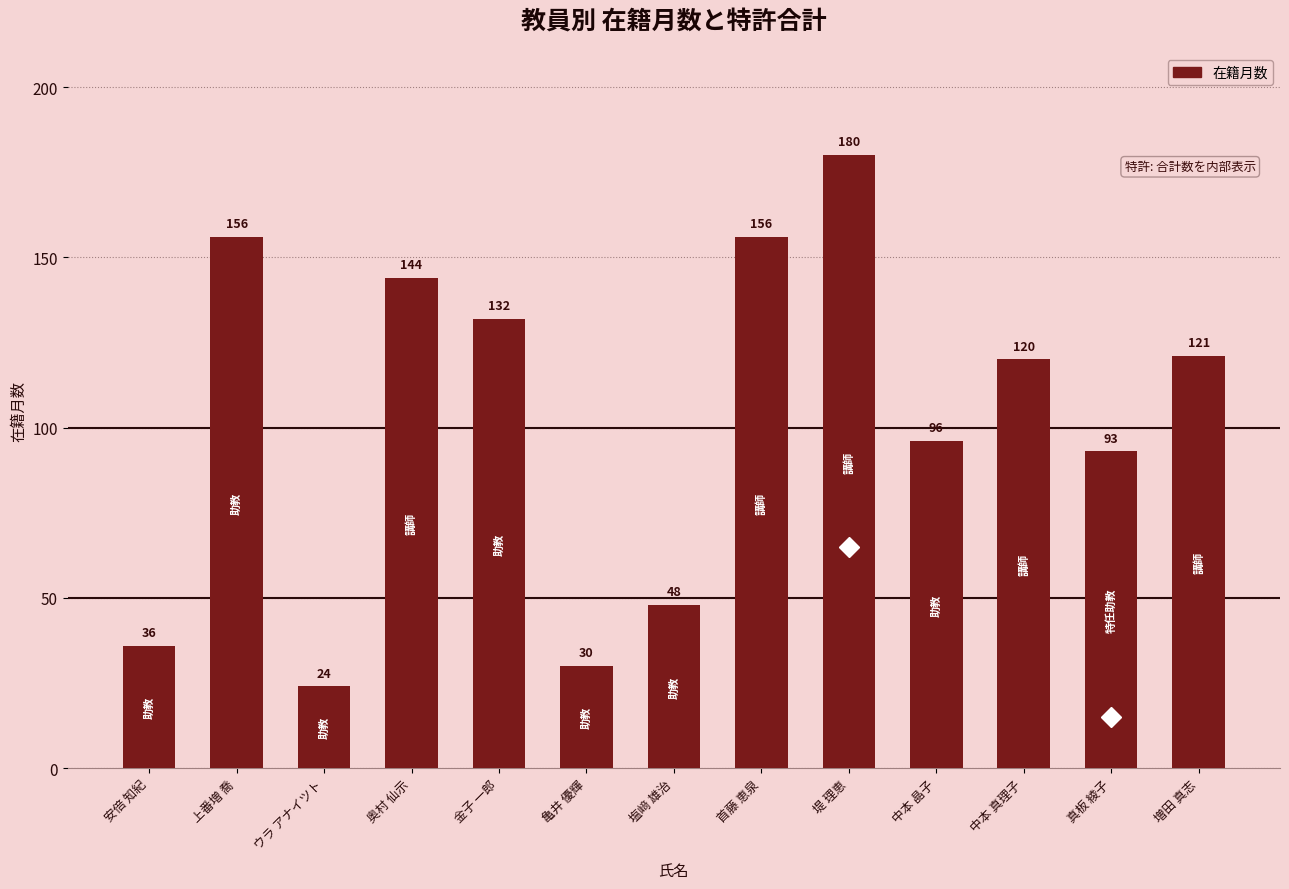

What position from the left is 堤 理恵?

9